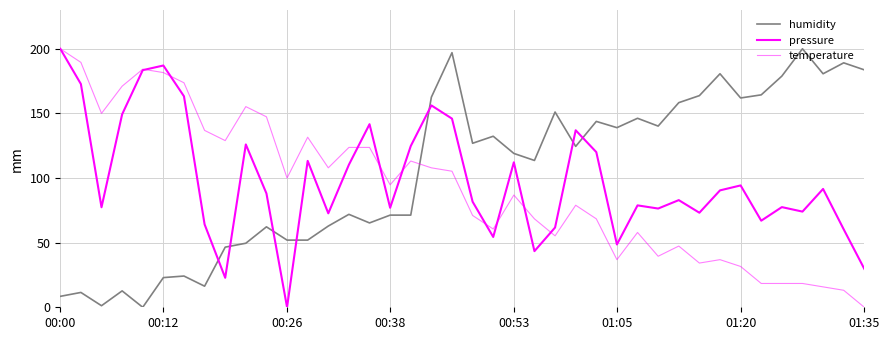

Where is temperature nearest to the value 100?

00:26